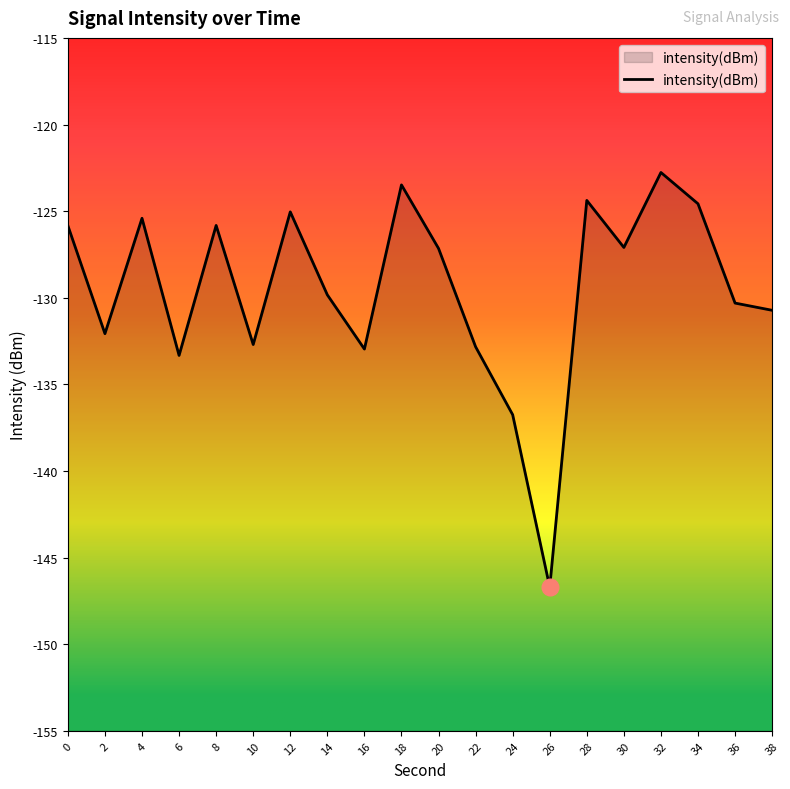

What is the value of the 5th point from the left?

-125.8